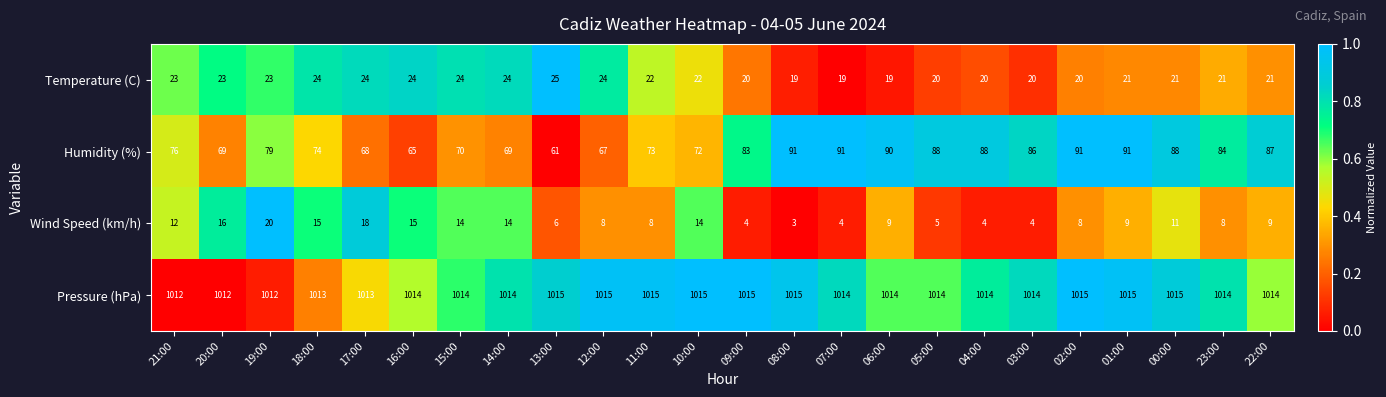

Rank the series at 12:00 from lowest to highest value.

Wind Speed (km/h), Temperature (C), Humidity (%), Pressure (hPa)